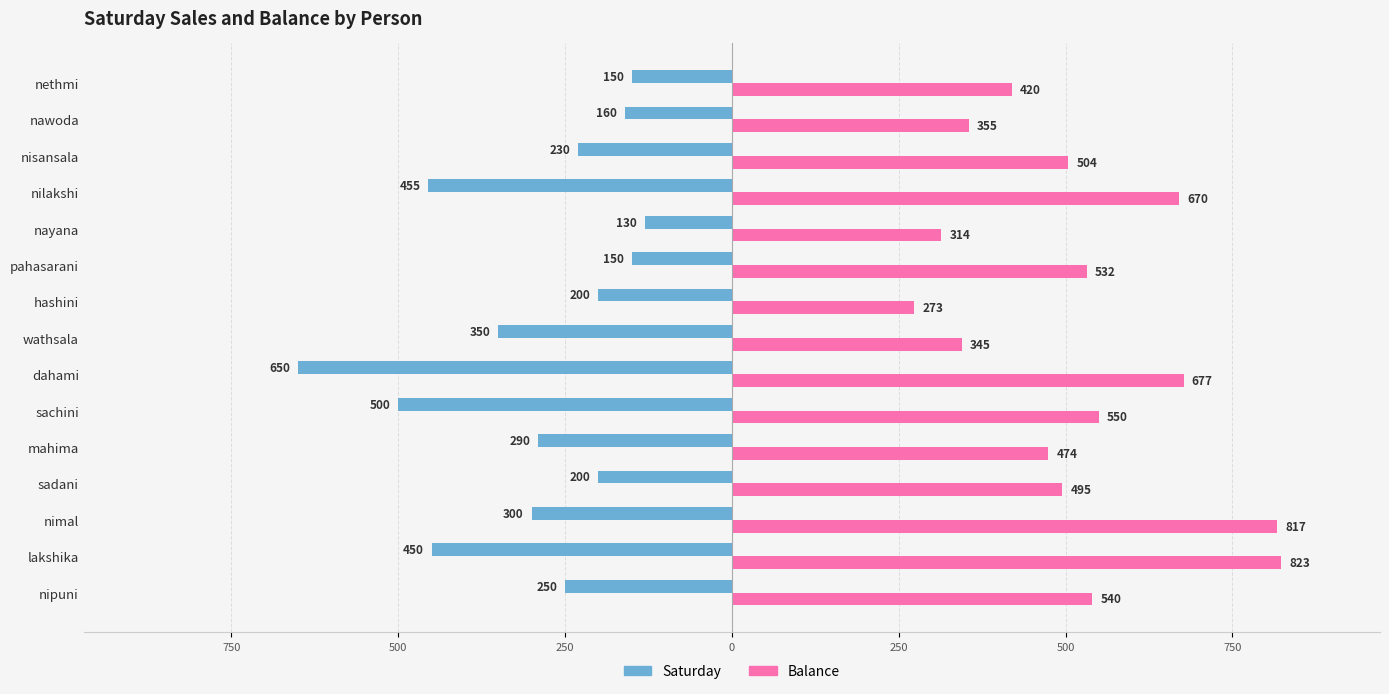

What are all the series names shown in the legend?

Saturday, Balance